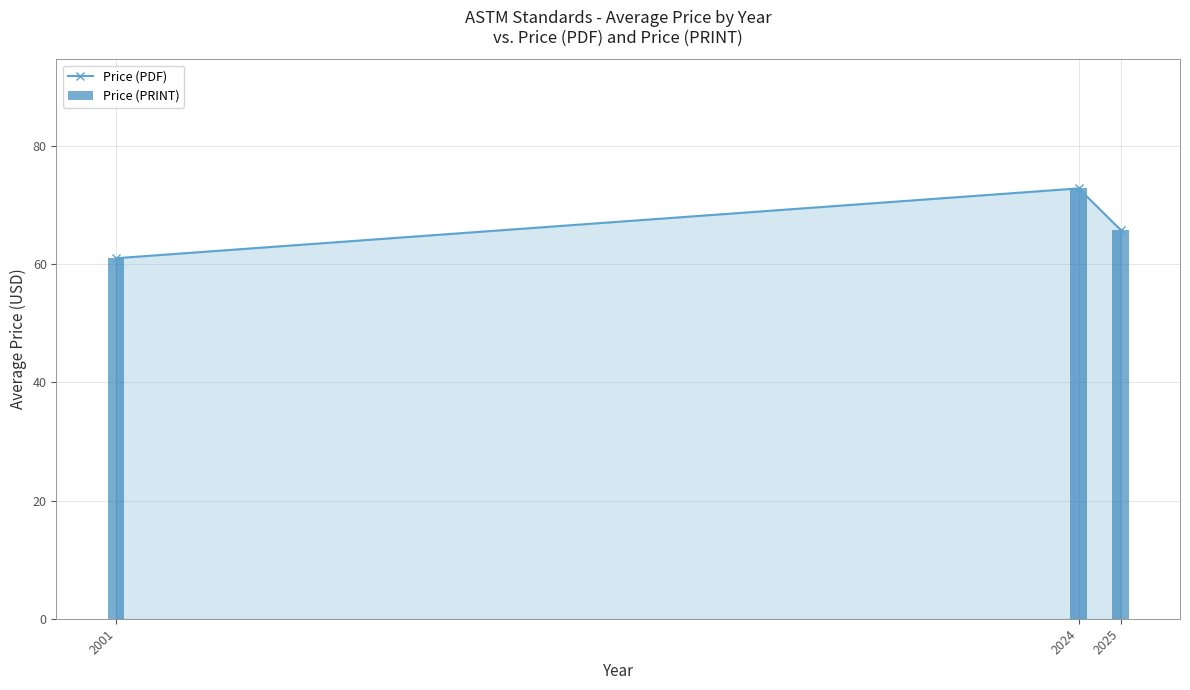

Where is Price (PRINT) nearest to the value 66?

2025